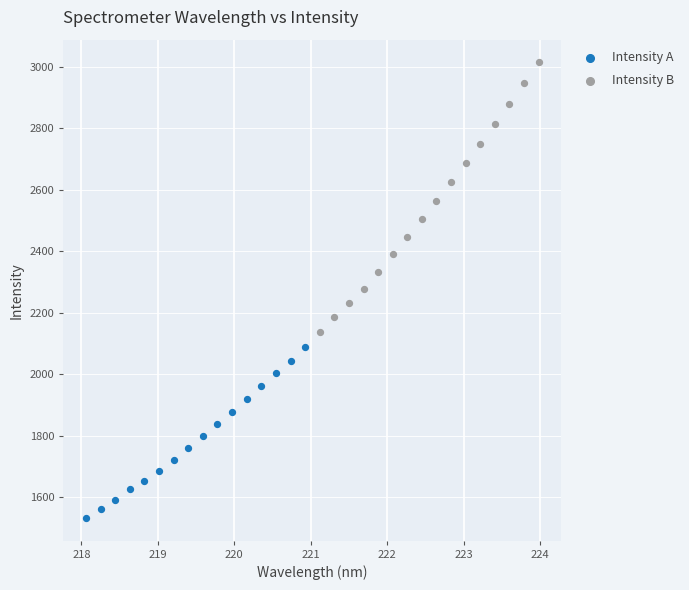

Which series reaches the maximum Y coordinate?

Intensity B